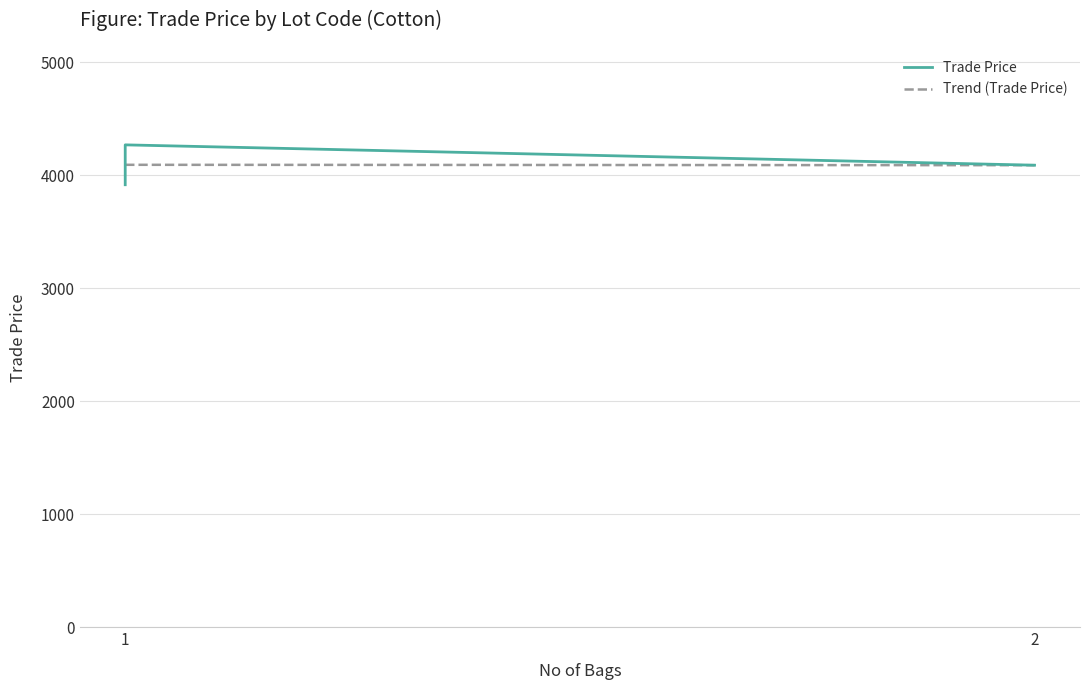

What is the sum of the Trend (Trade Price) values at 2 and 1?

8185.0